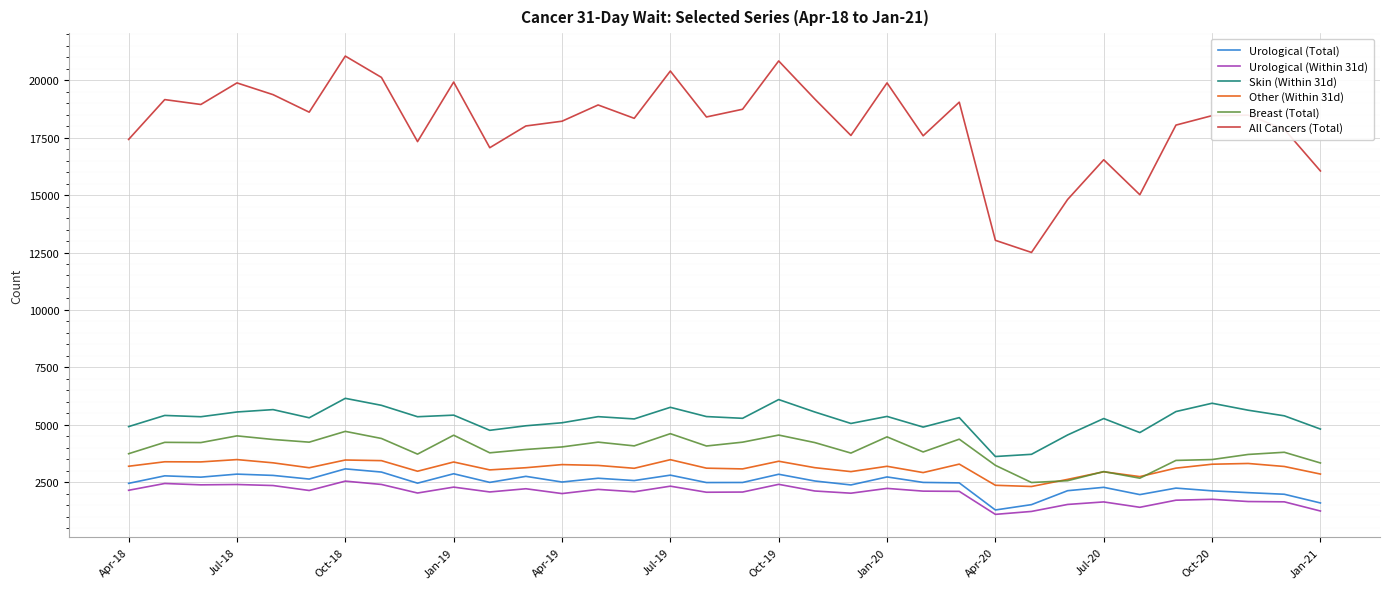

Which series has the largest total across all categories?

All Cancers (Total)